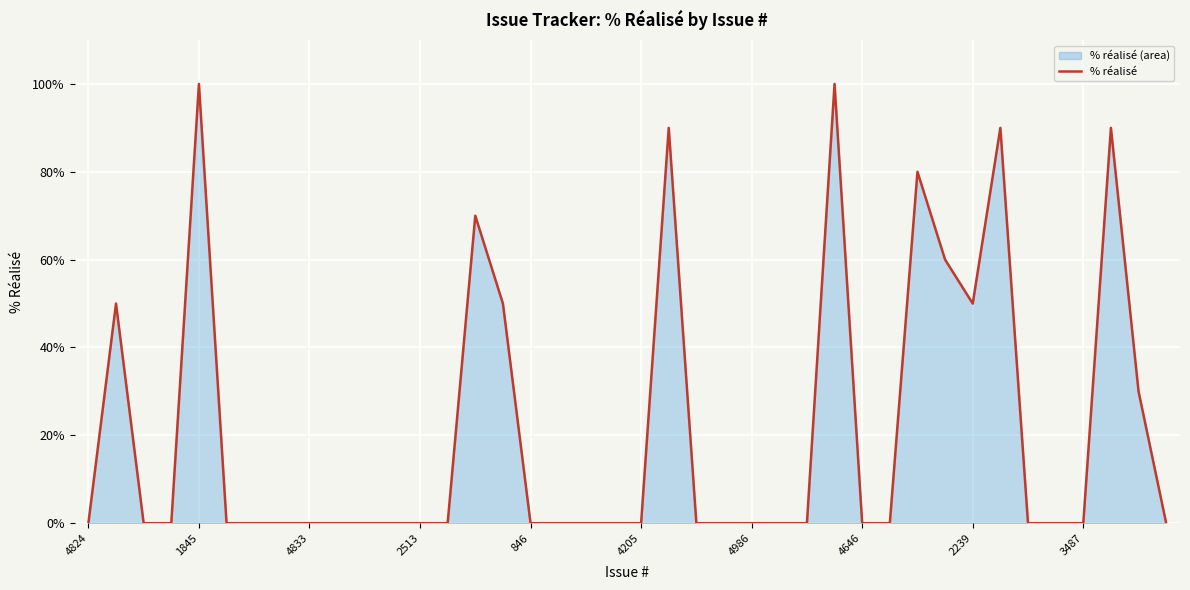

Count the number of values greater than 0.

12